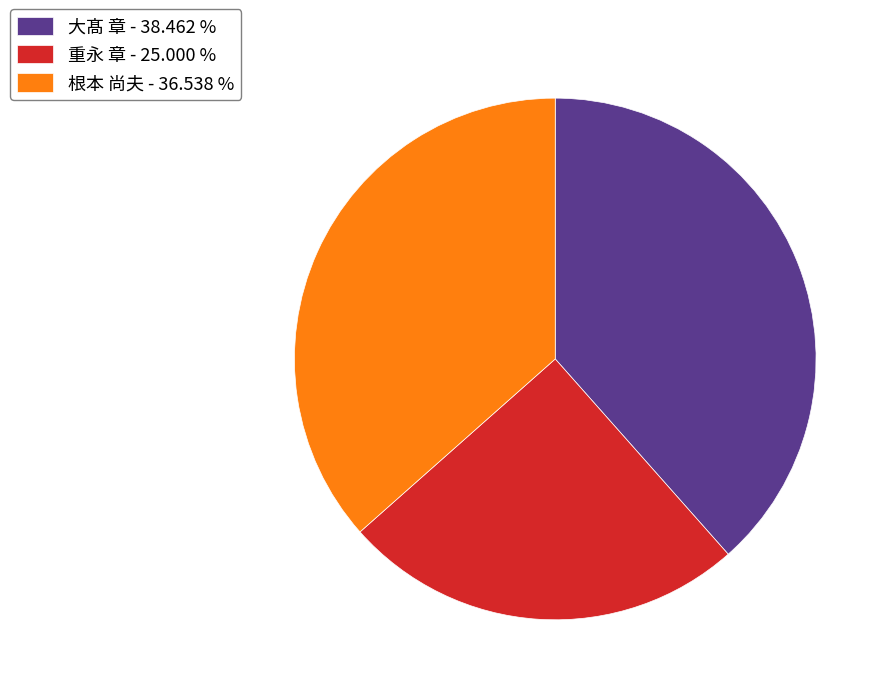

Approximately how many times larger is the value at 大髙 章 - 38.462 % compared to 根本 尚夫 - 36.538 %?

1.1